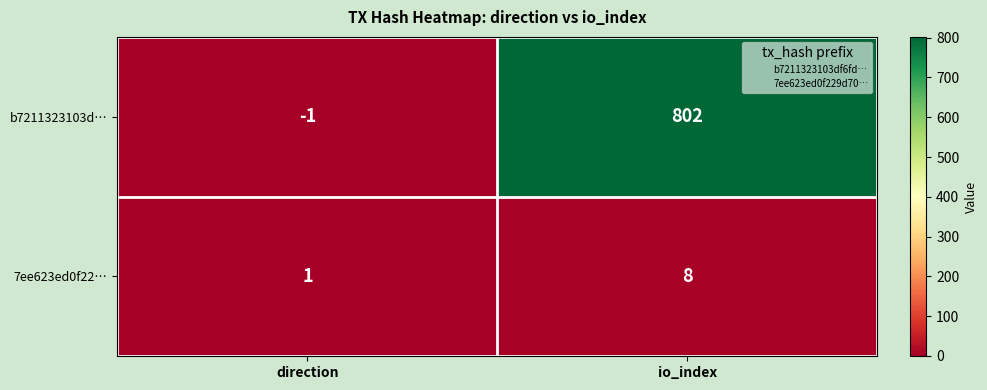

What is the difference between the 7ee623ed0f22… values at direction and io_index?

7